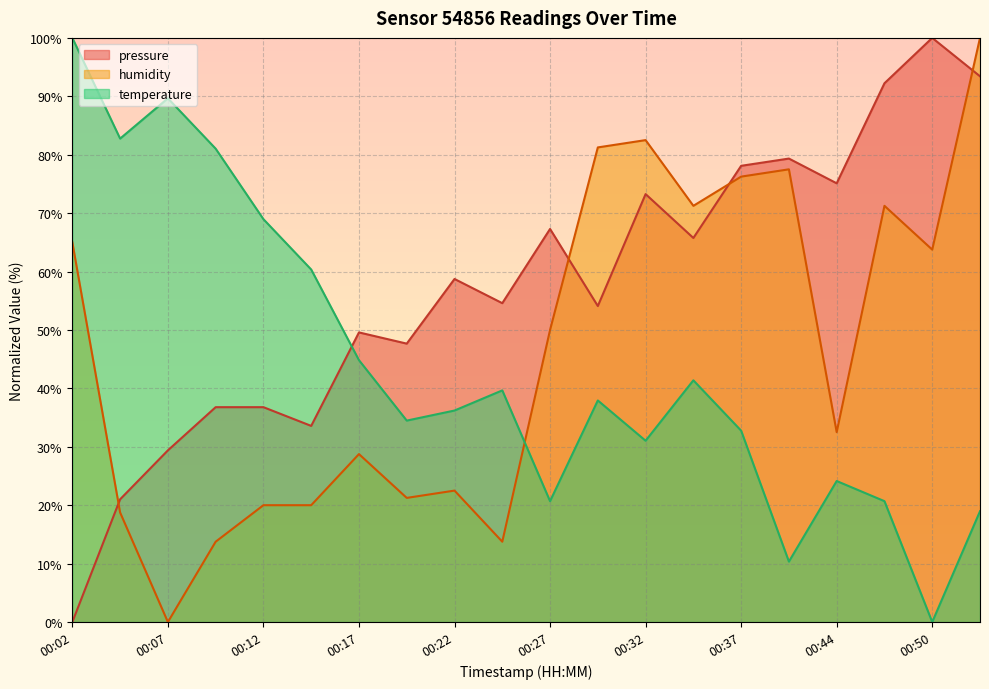

After their last crossing, which series has the higher values: temperature or pressure?

pressure